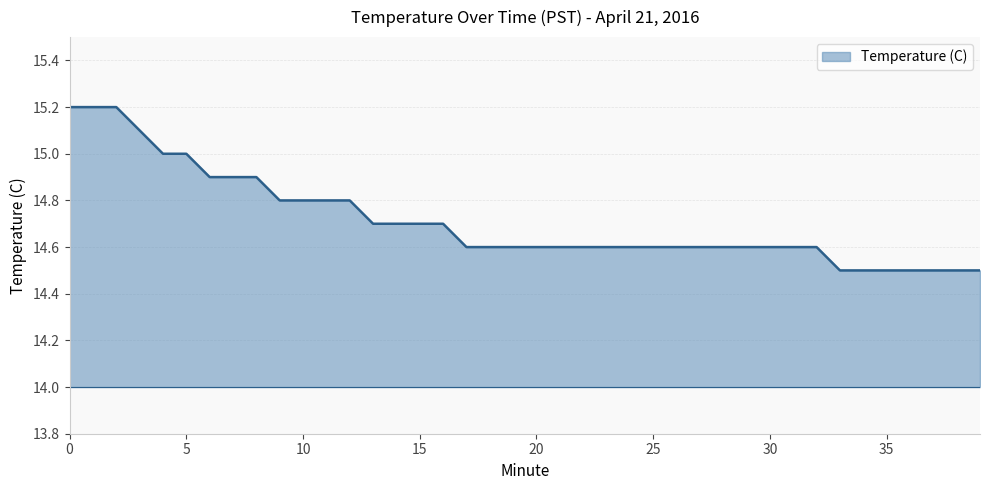

What is the greatest value displayed?

15.2